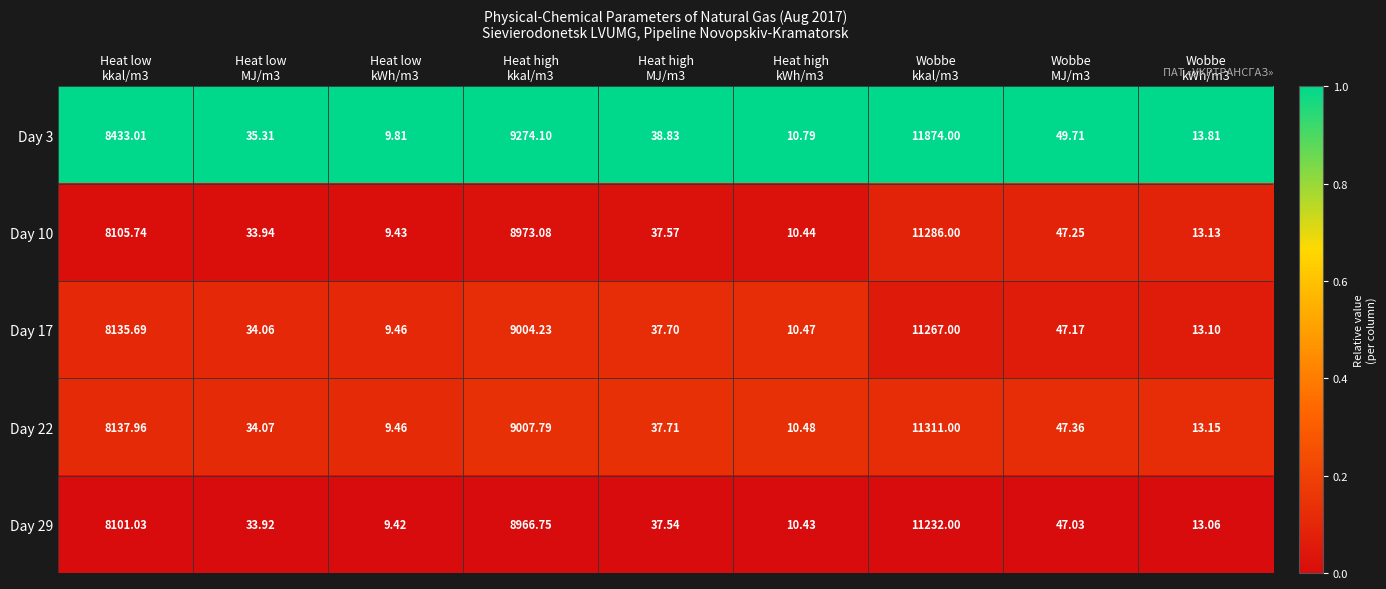

What is the spread (max minus min) of values at Heat high
kWh/m3?

0.4